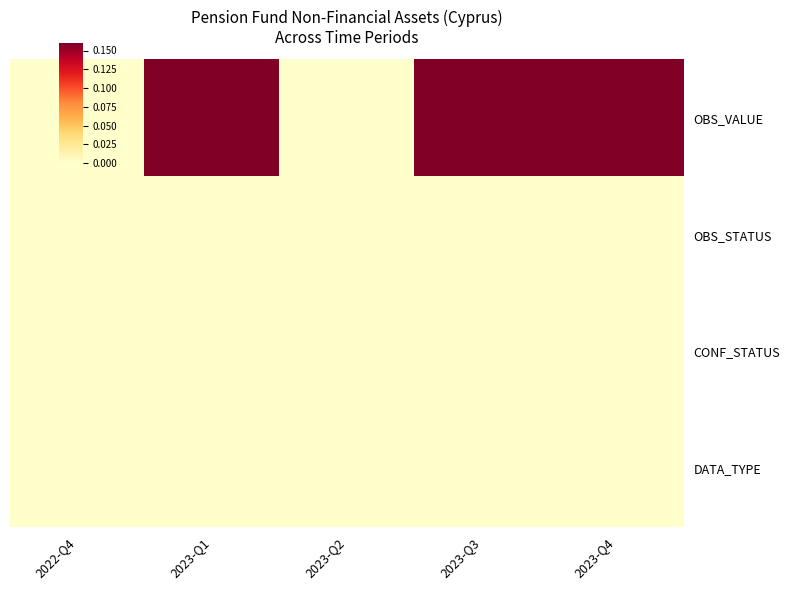

How many categories are shown in the chart?

5